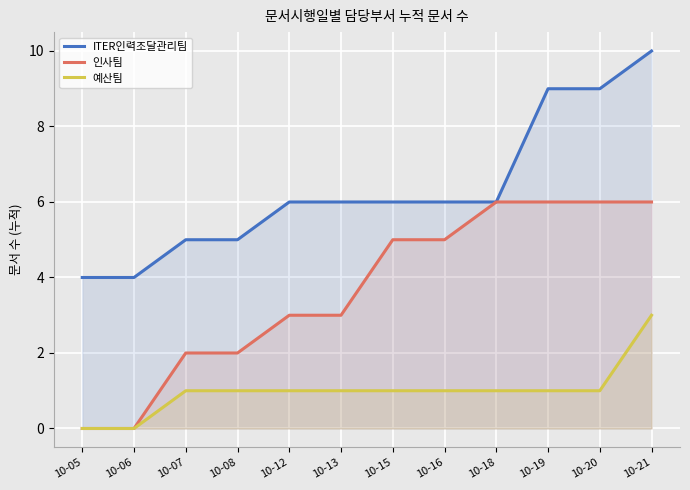

What is the maximum value shown in the chart?

10